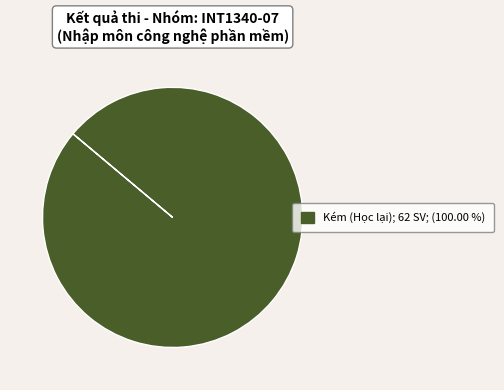

How many segments does this pie chart have?

1